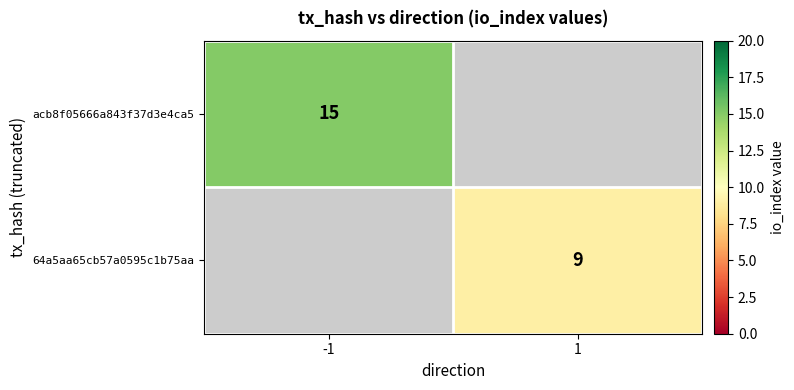

Is the value of acb8f05666a843f37d3e4ca5 at -1 greater than the value of 64a5aa65cb57a0595c1b75aa at 1?

Yes